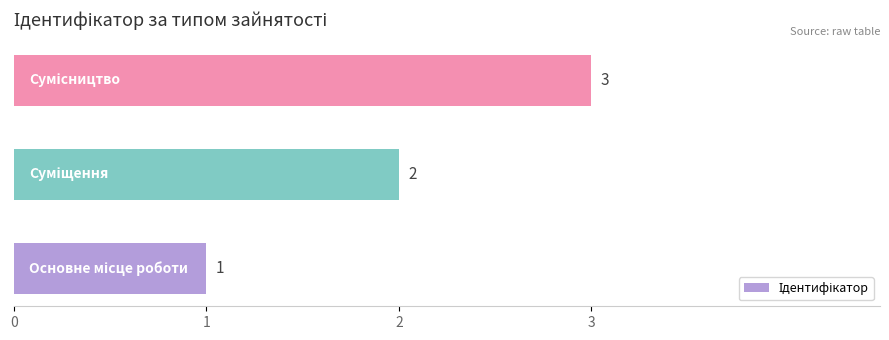

What is the difference between the second highest and minimum values?

1